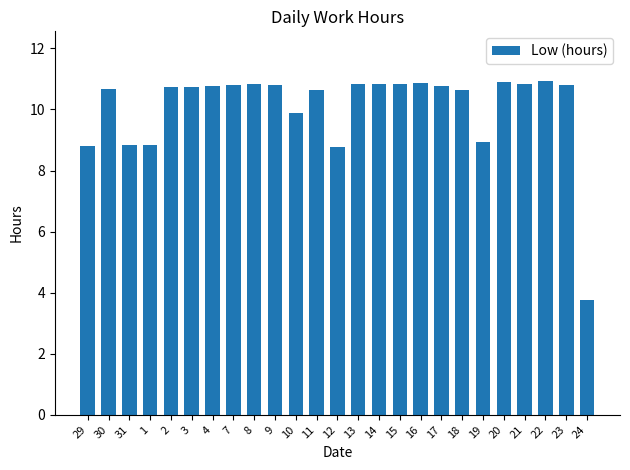

What is the sum of all values?

252.0